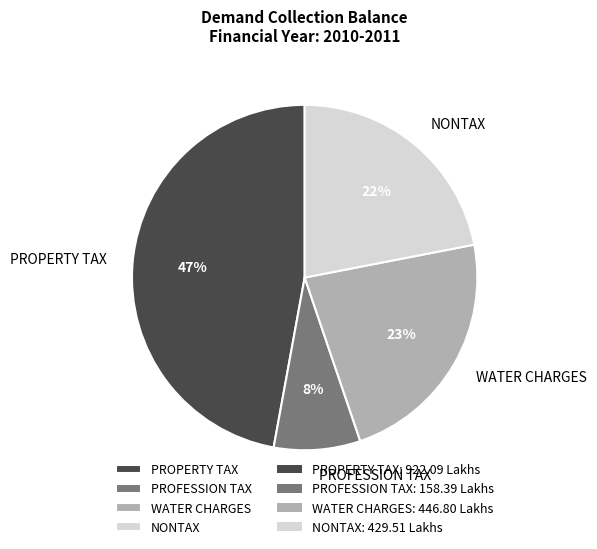

Do WATER CHARGES and PROPERTY TAX together represent more than half of the pie?

Yes